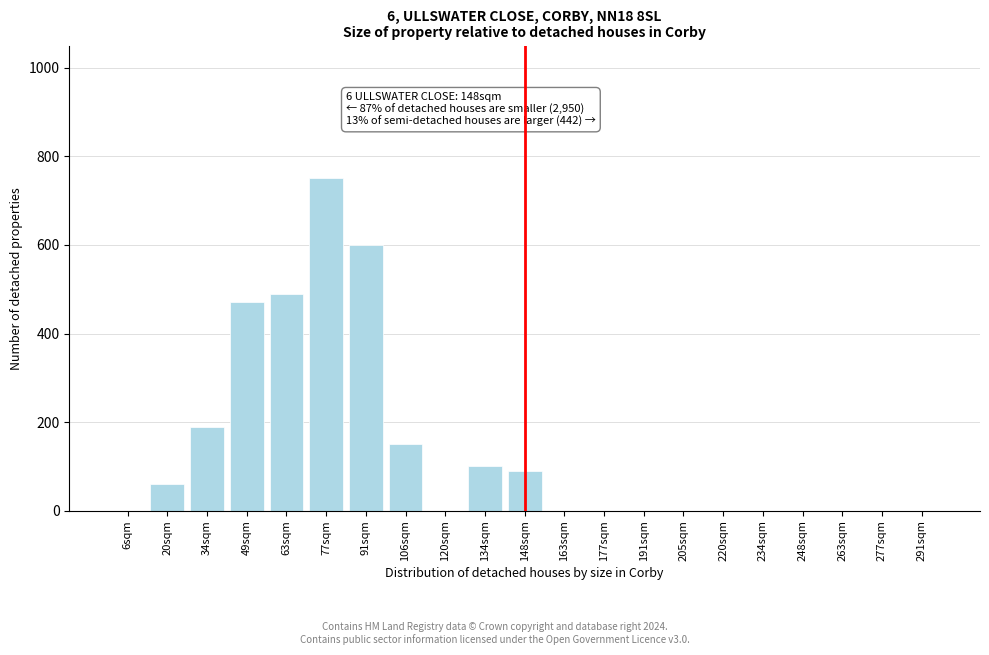

Reading left to right, list all the values displayed in this chart.

6sqm=0	20sqm=60	34sqm=190	49sqm=470	63sqm=490	77sqm=750	91sqm=600	106sqm=150	120sqm=0	134sqm=100	148sqm=90	163sqm=0	177sqm=0	191sqm=0	205sqm=0	220sqm=0	234sqm=0	248sqm=0	263sqm=0	277sqm=0	291sqm=0